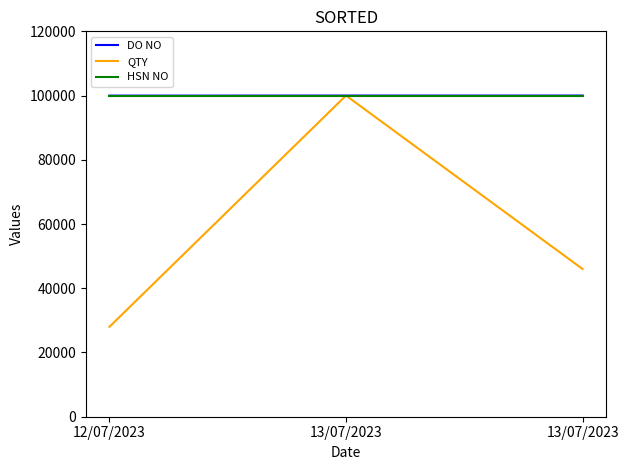

What is the difference between the second highest and minimum values in the DO NO series?

25.6